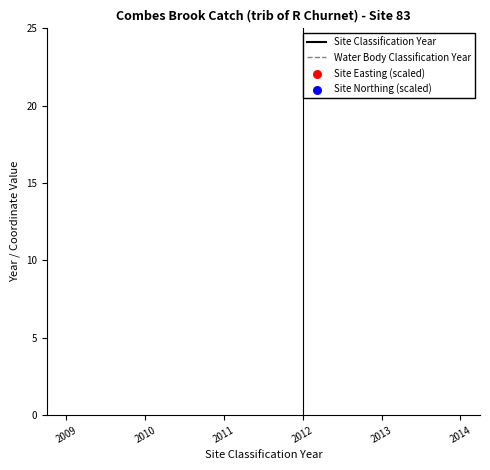

Which series has the largest total across all categories?

Site Classification Year